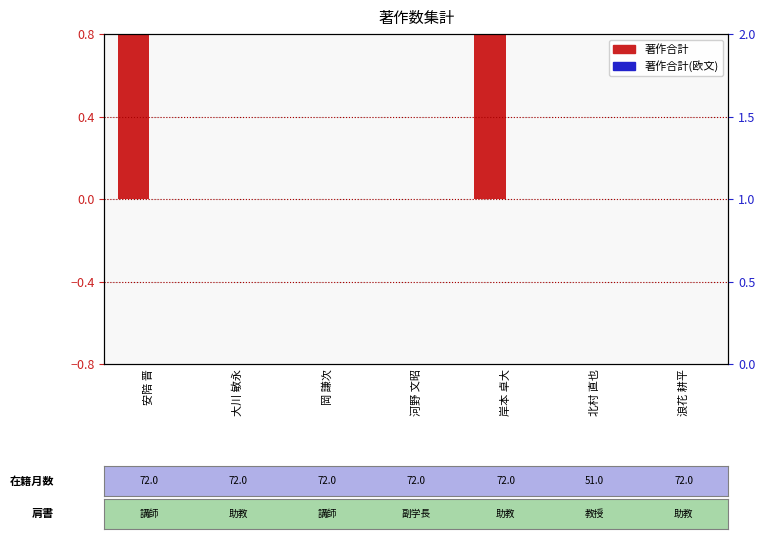

Rank the series by their maximum value, from lowest to highest.

著作合計(欧文), 著作合計